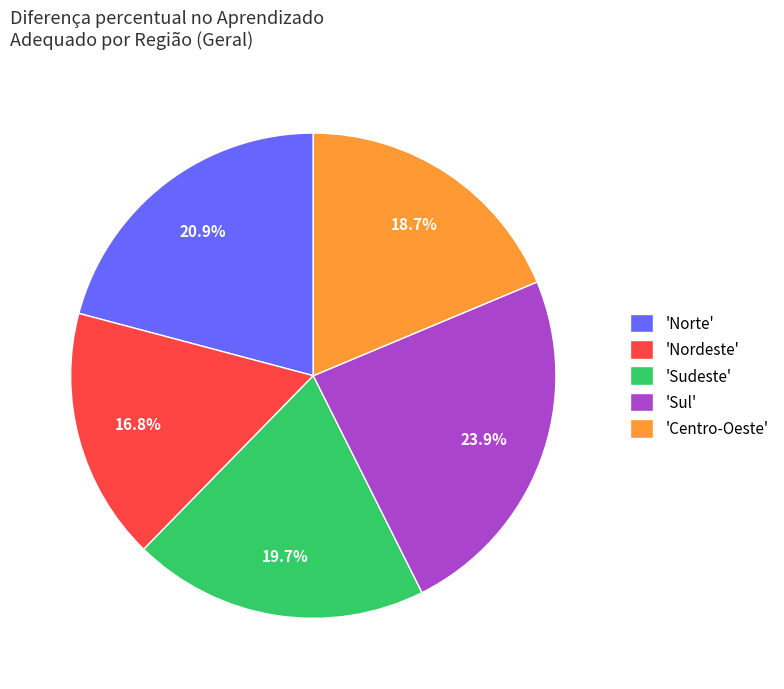

What is the ratio of the value at 'Sudeste' to the value at 'Norte'?

0.9